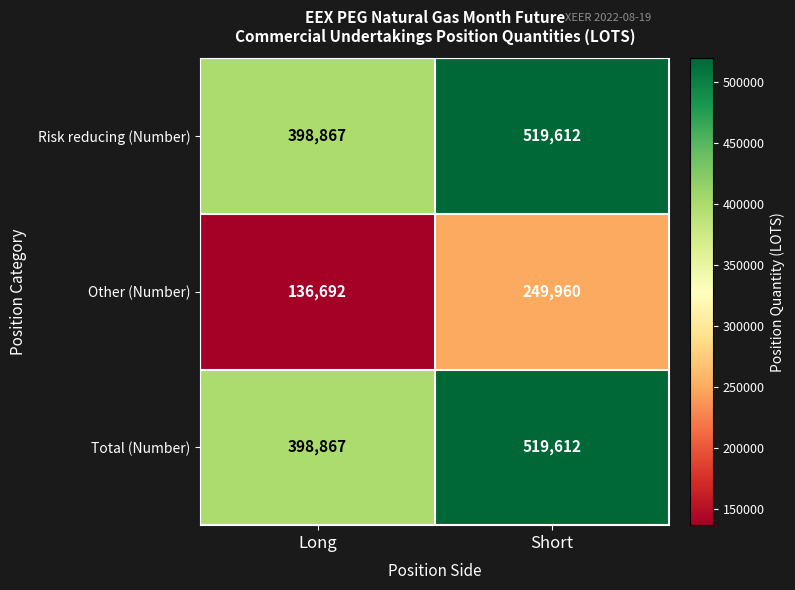

Count the number of data series in this chart.

3